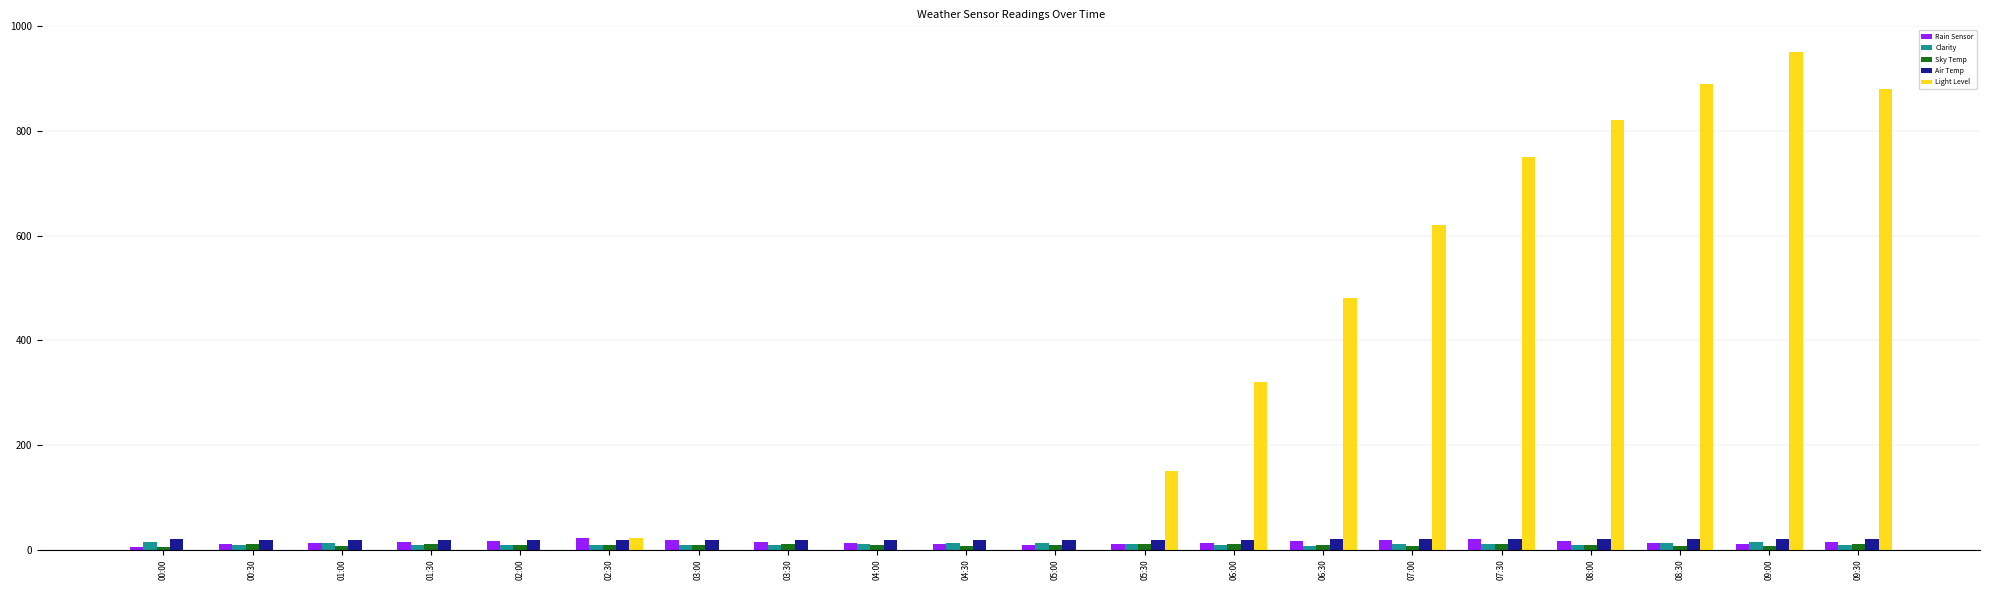

What is the approximate value of Sky Temp at 04:30?

6.5